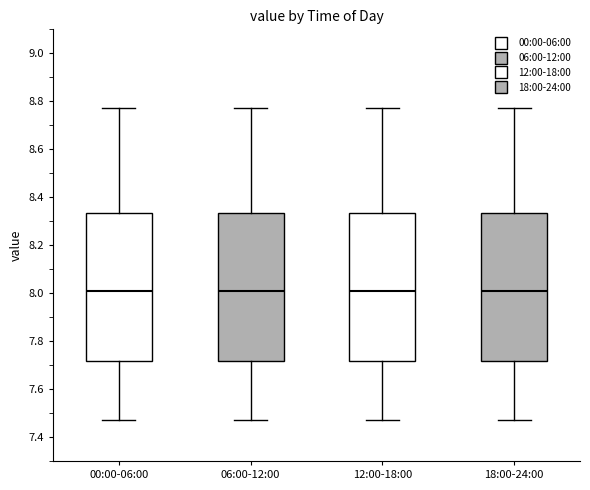

Reading left to right, read every box against the y-axis: the position of its median line, the range the box covers, and the ends of its whiskers. The values are not printed on the chart, so give them approximately, as read against the axis.

00:00-06:00: median 8.02, box 7.72 to 8.34, whiskers 7.48 to 8.78
06:00-12:00: median 8.02, box 7.72 to 8.34, whiskers 7.48 to 8.78
12:00-18:00: median 8.02, box 7.72 to 8.34, whiskers 7.48 to 8.78
18:00-24:00: median 8.02, box 7.72 to 8.34, whiskers 7.48 to 8.78